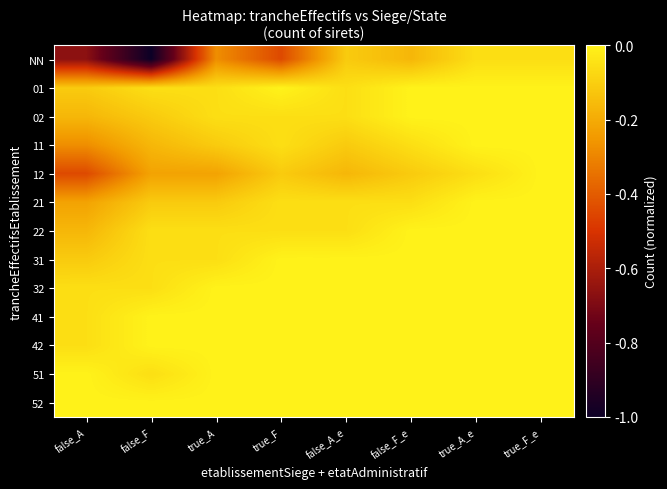

Count the number of categories in the chart.

8